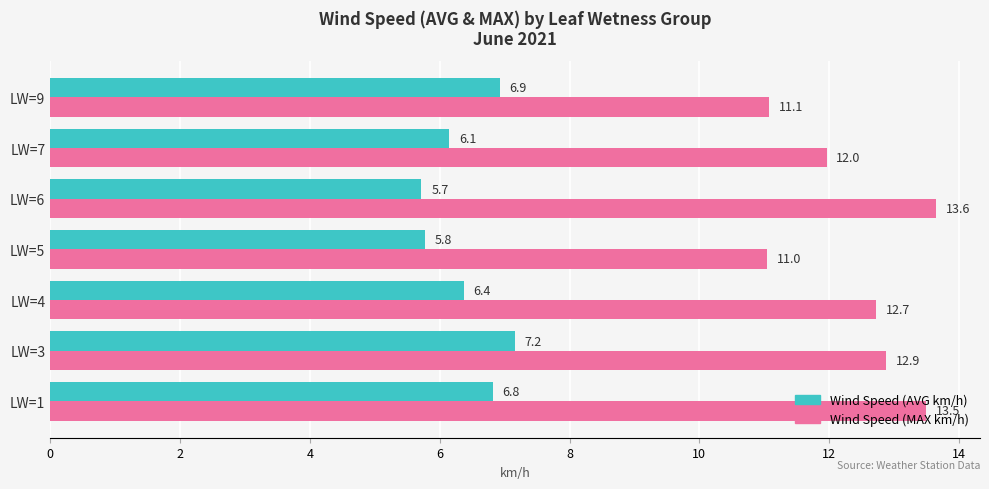

Which series has the widest spread of values?

Wind Speed (MAX km/h)